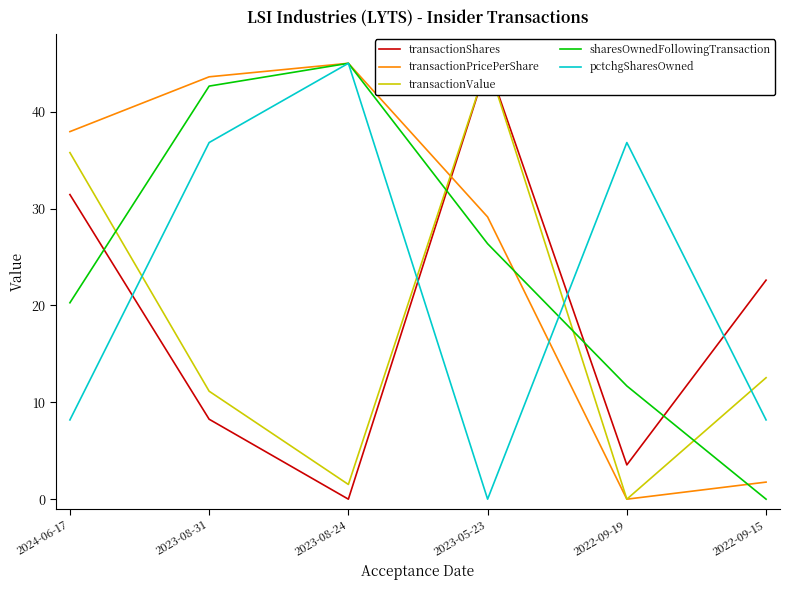

Where is pctchgSharesOwned nearest to the value 22?

2024-06-17